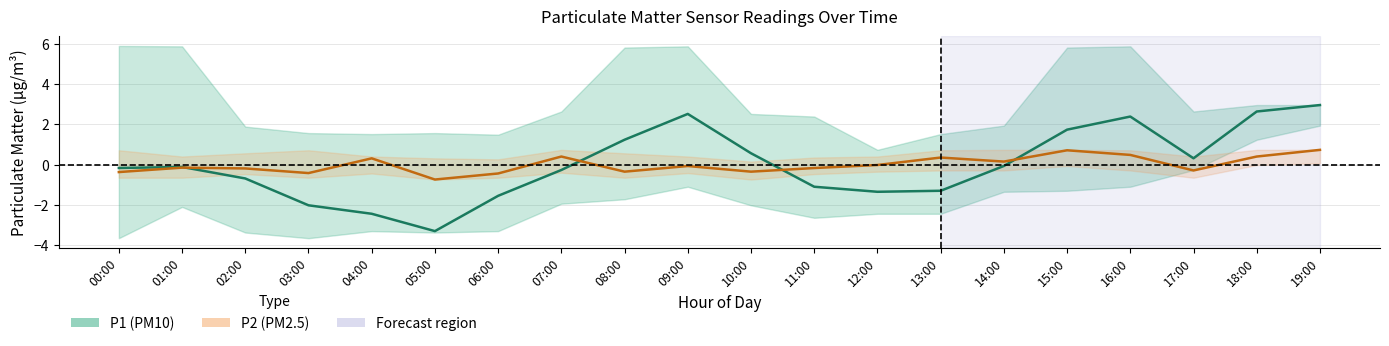

What is the total value across all series at 01:00?

-0.3